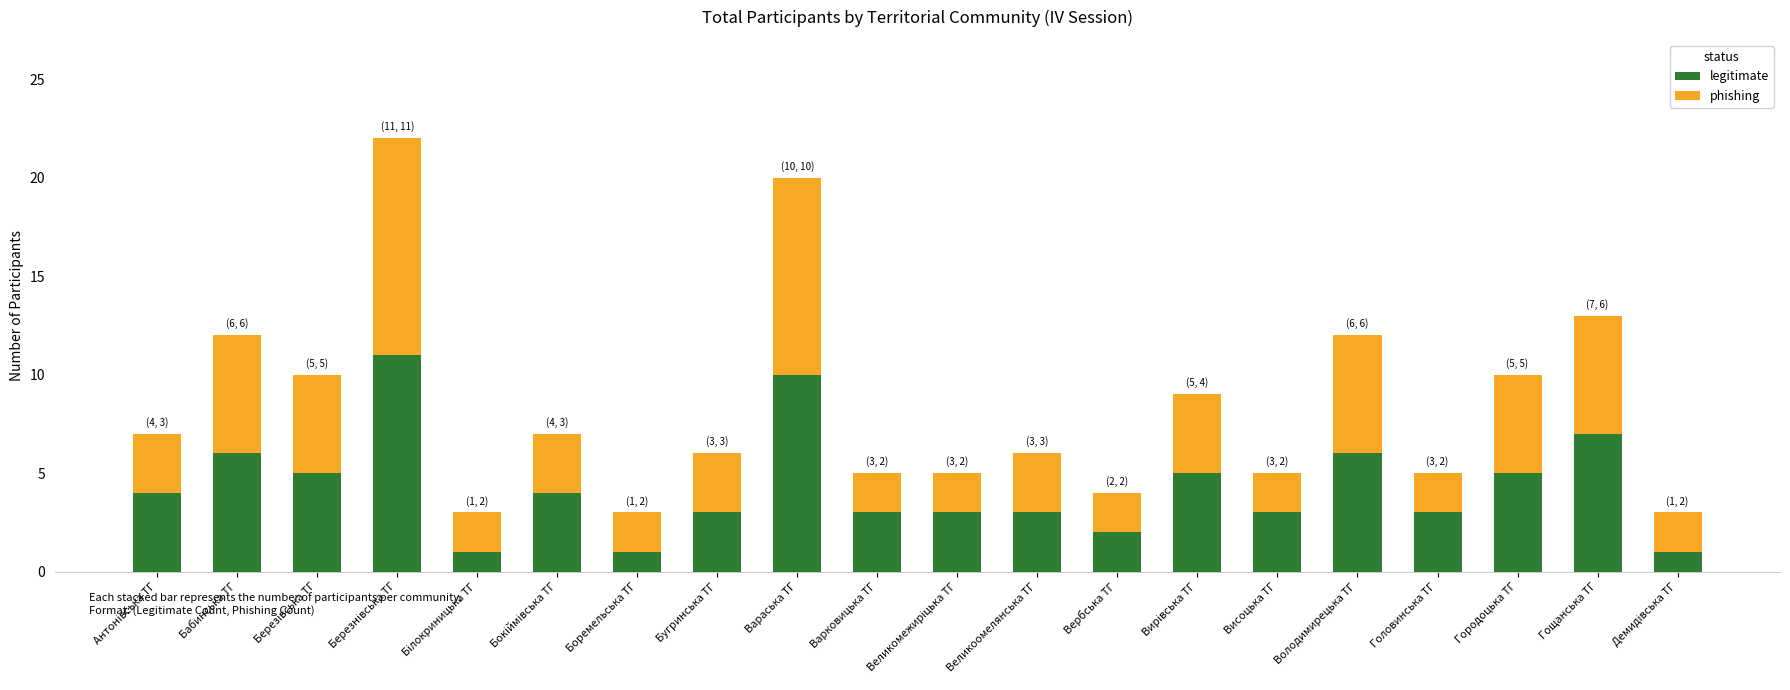

What is the maximum value for legitimate?

11